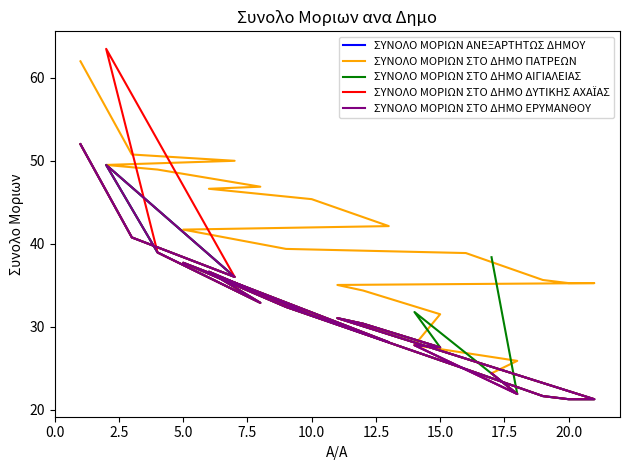

Which category has the lowest value in the ΣΥΝΟΛΟ ΜΟΡΙΩΝ ΑΝΕΞΑΡΤΗΤΩΣ ΔΗΜΟΥ series?

20.0